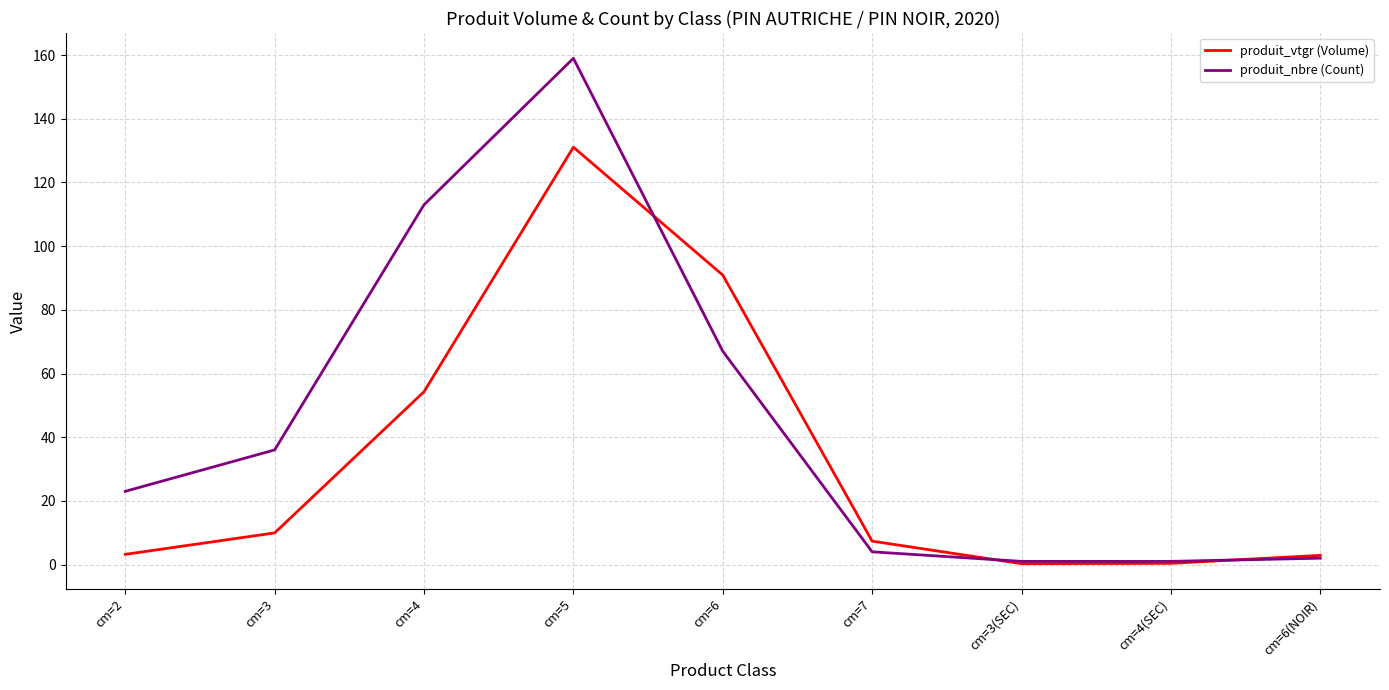

Is the value of produit_nbre (Count) at cm=6 greater than the value of produit_vtgr (Volume) at cm=7?

Yes